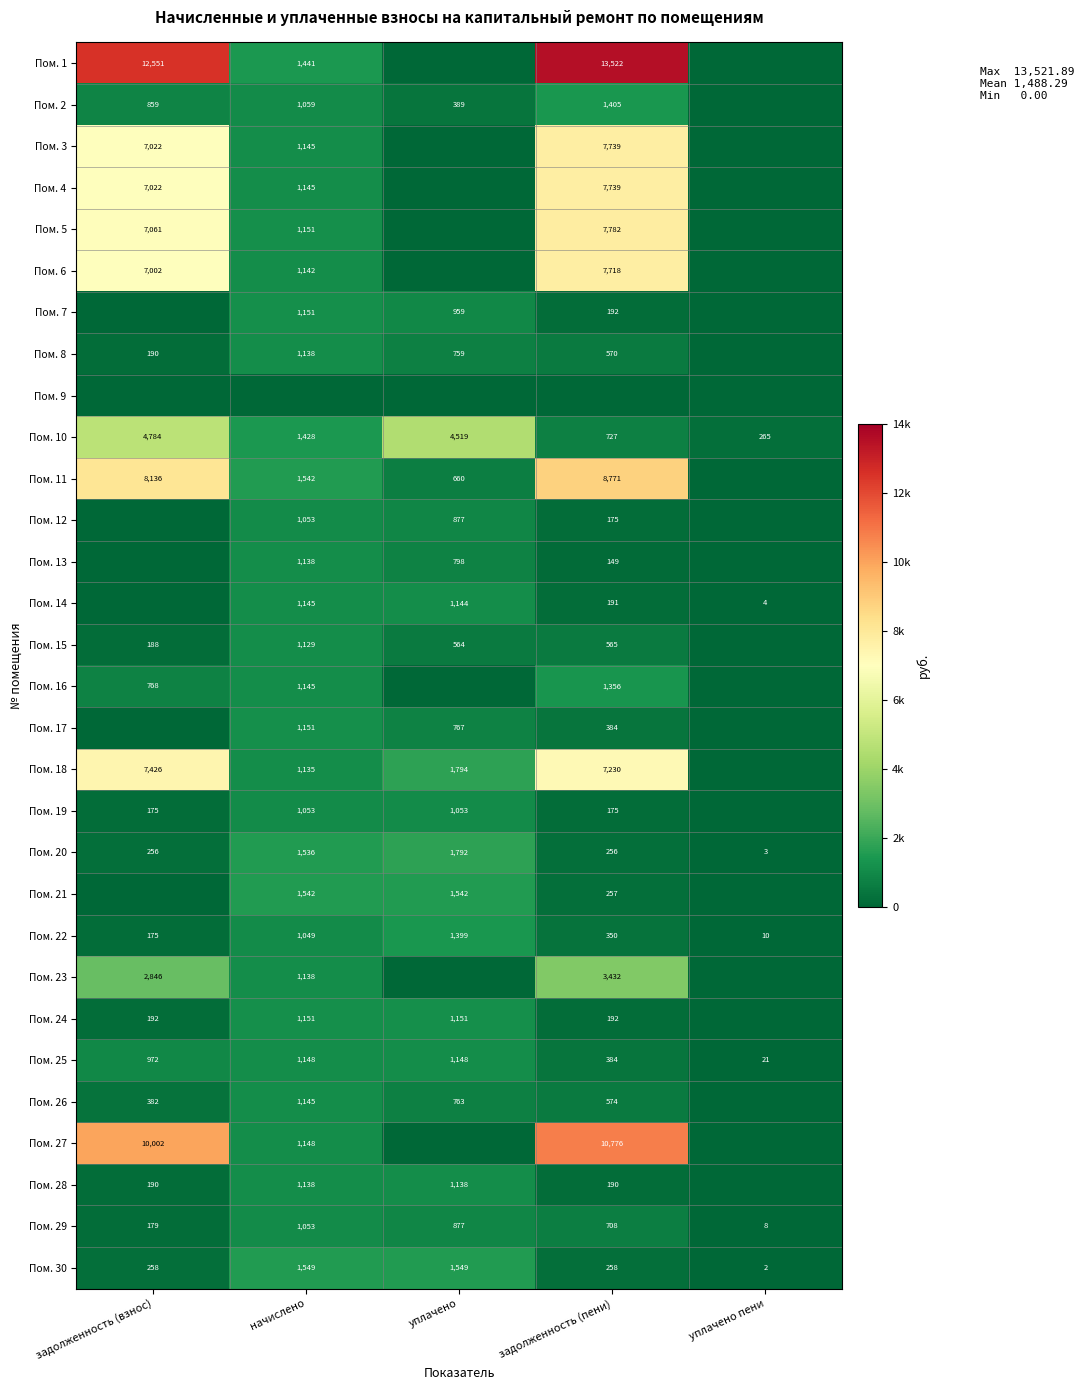

Count the Пом. 29 values in the range 179 to 877.

3